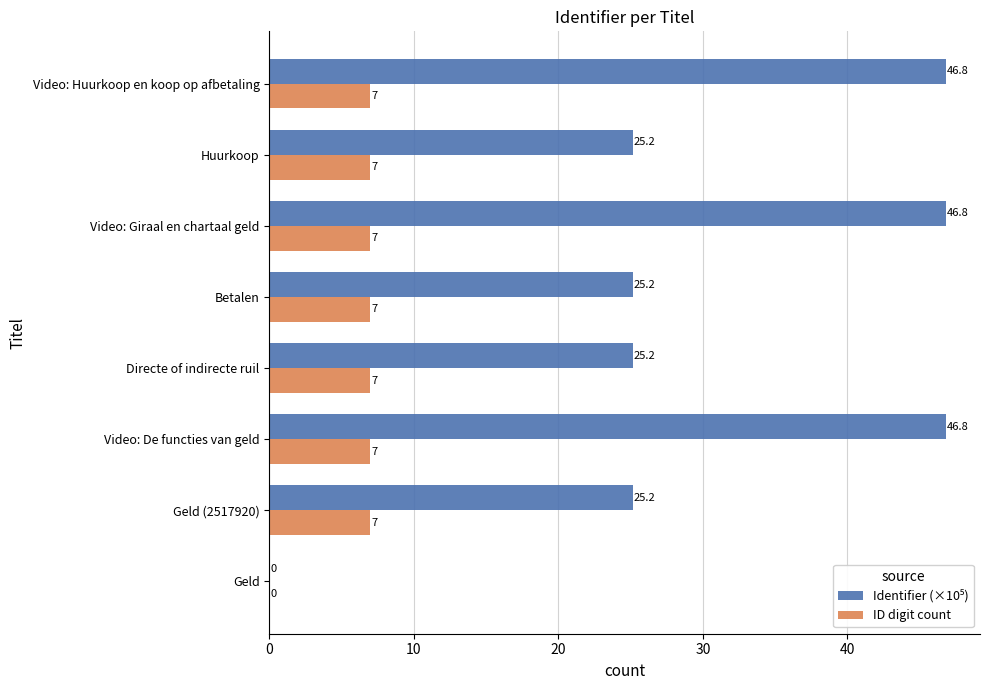

What is the sum of all ID digit count values?

49.0